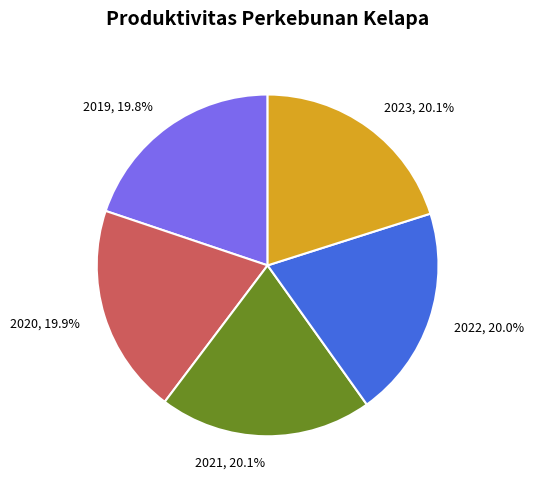

To the nearest percent, what portion does 2021 represent?

20%